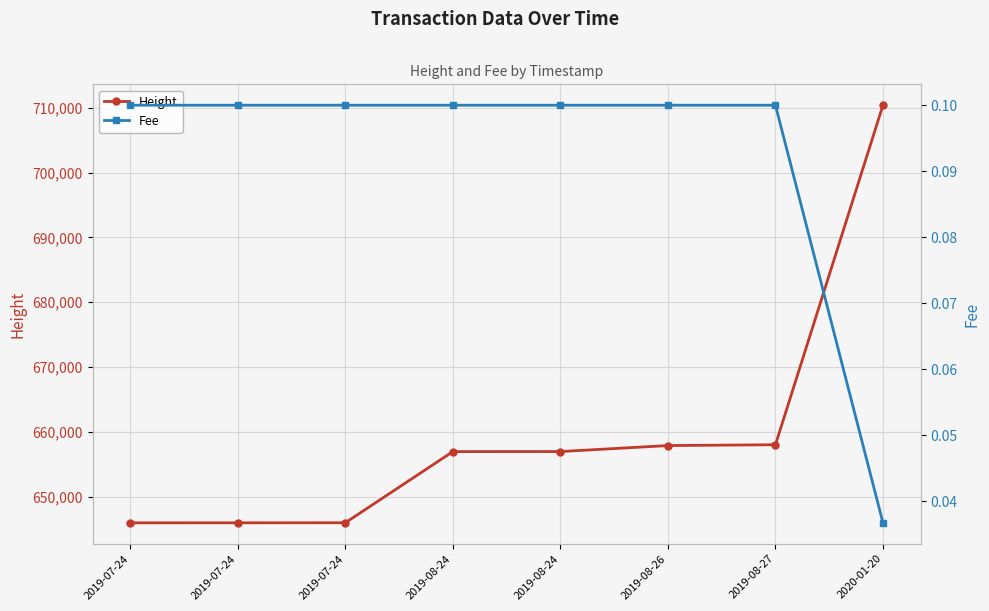

List the series in order of their overall mean, highest first.

Height, Fee